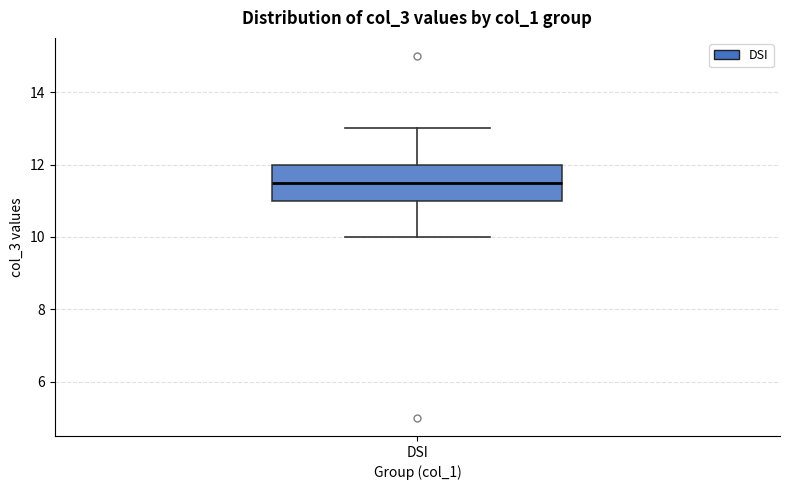

Where is the upper edge of the box for DSI on the y-axis? The values are not printed on the chart, so give them approximately, as read against the axis.

12.0